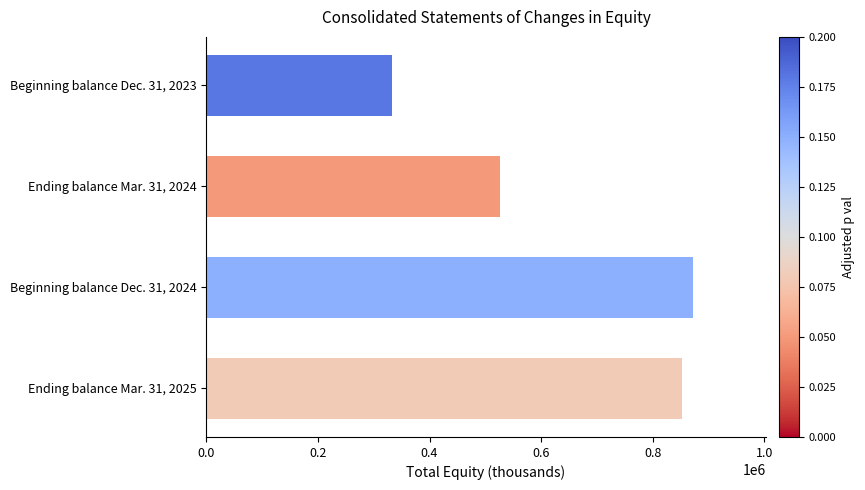

What is the label of the 3rd bar from the top?

Beginning balance Dec. 31, 2024